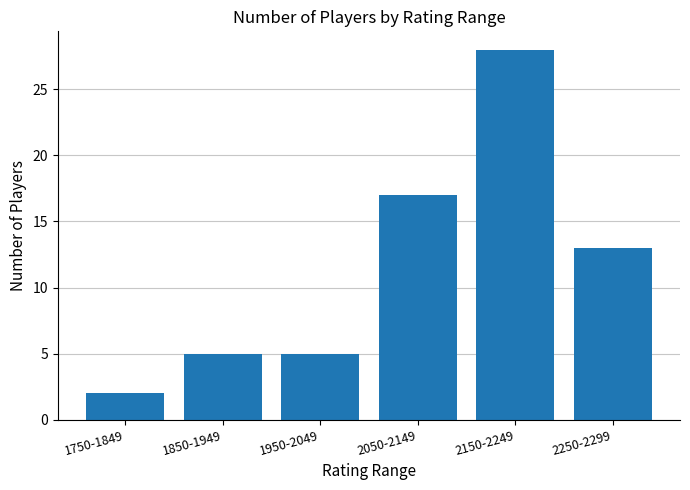

How many values are between 5 and 17?

4